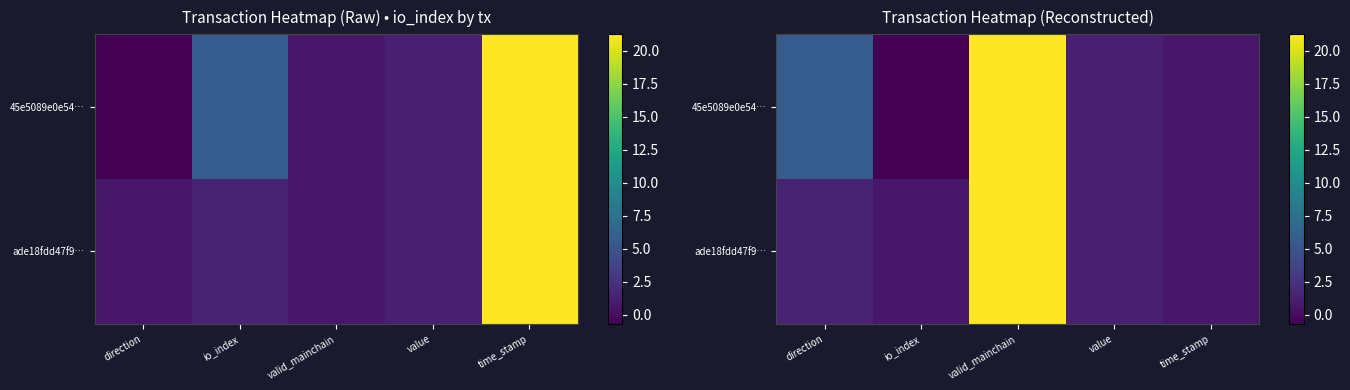

Is it true that 45e5089e0e54… equals 1.3 at value?

True